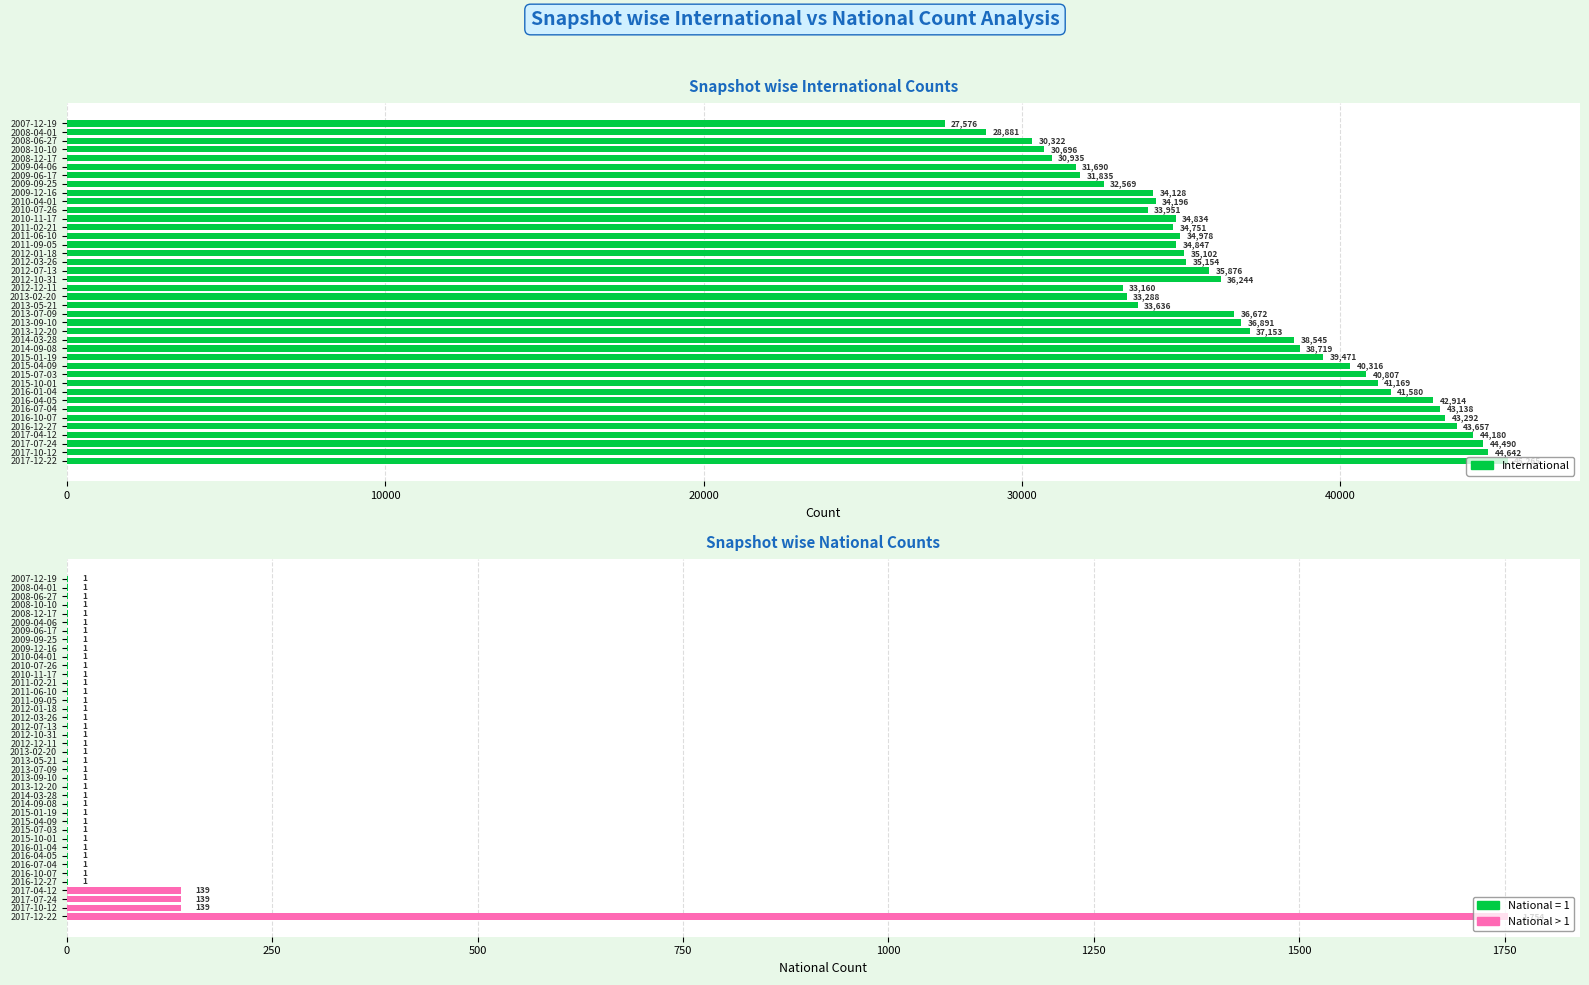

The value at 2015-07-03 is 53331. True or false?

False